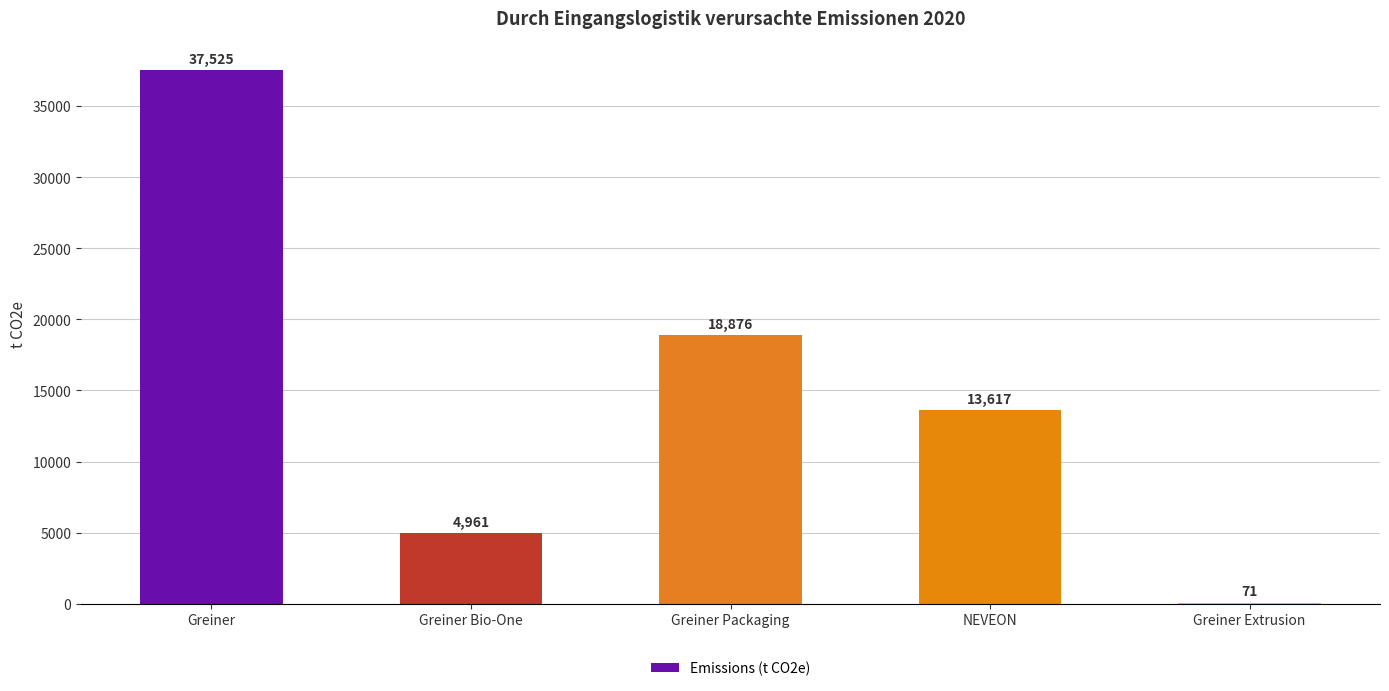

What is the average value?

15010